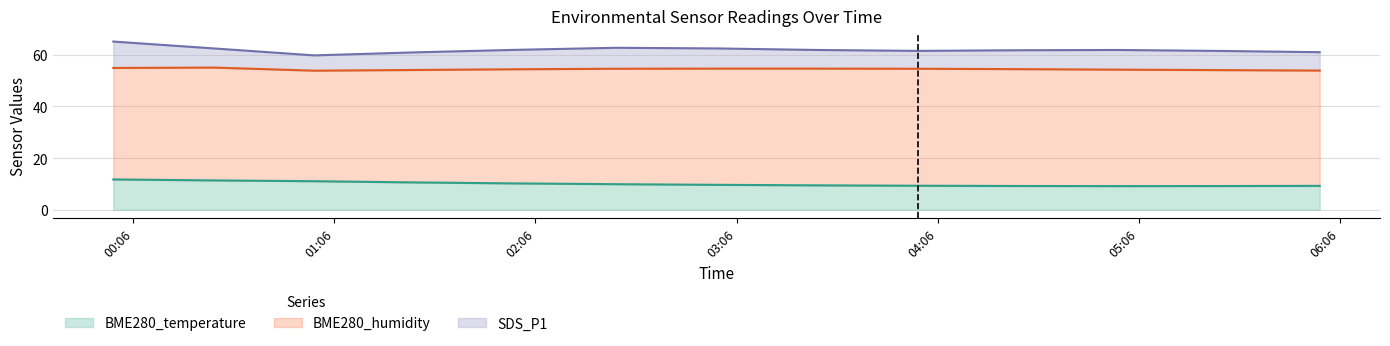

At which category does BME280_humidity reach its first local peak?

2023/11/17 00:30